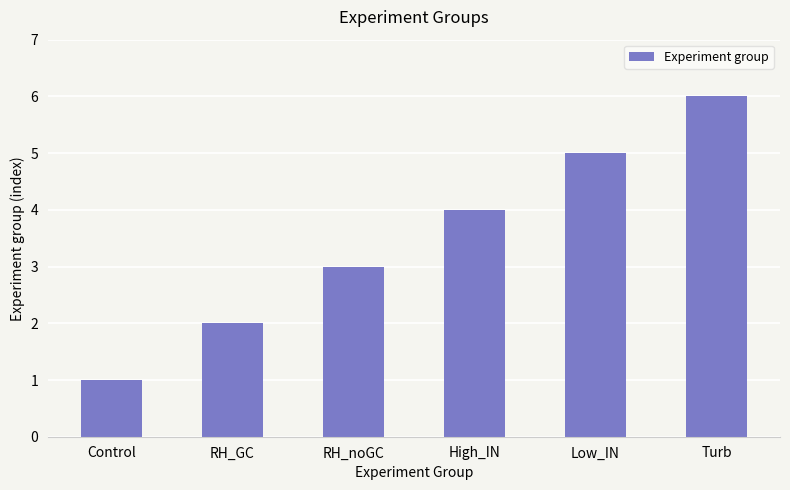

Rank the categories by value from lowest to highest.

Control, RH_GC, RH_noGC, High_IN, Low_IN, Turb